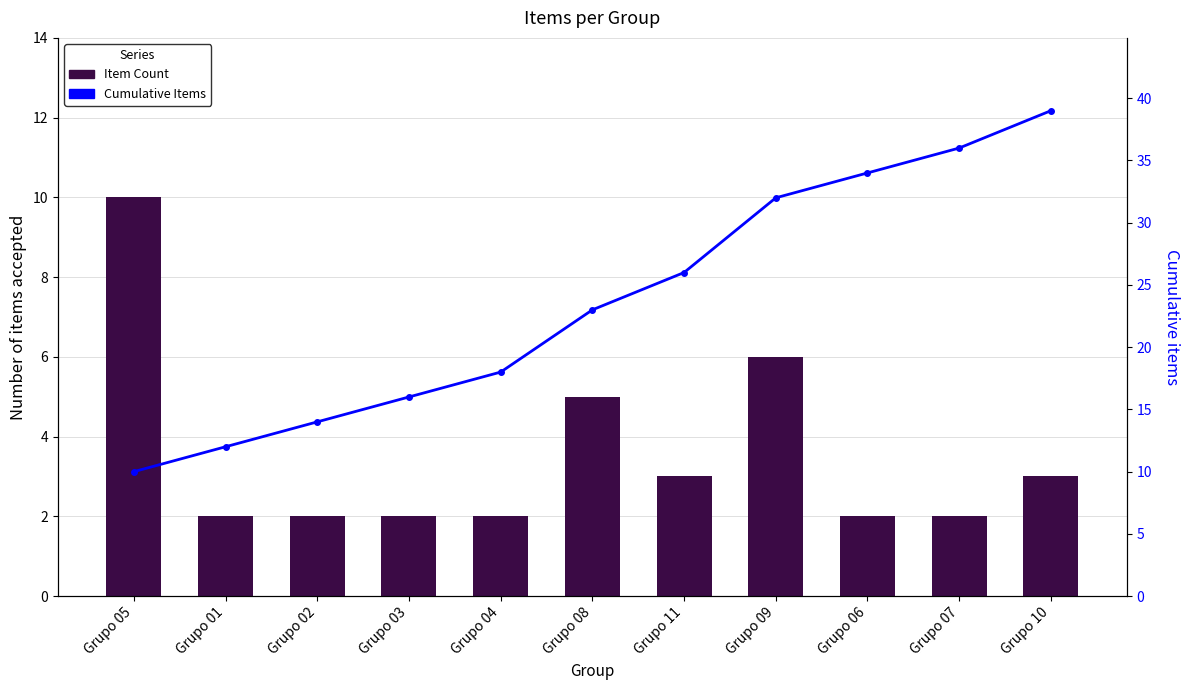

At how many categories does at least one series exceed 3?

11